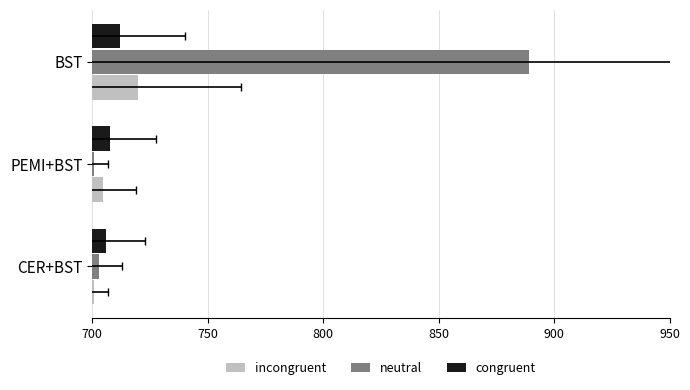

How many groups of bars are there?

3